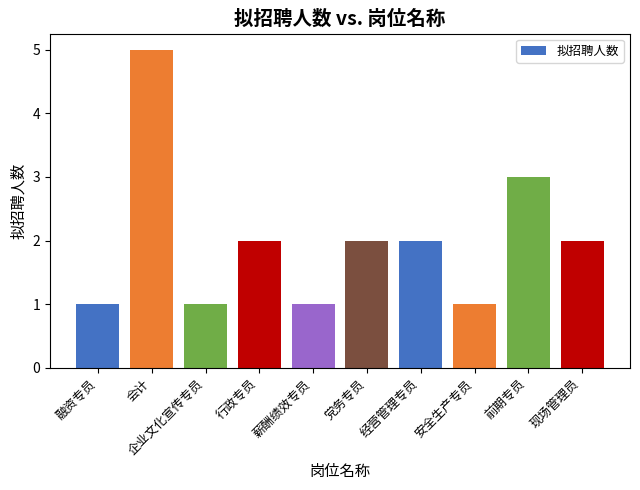

What is the sum of all values?

20